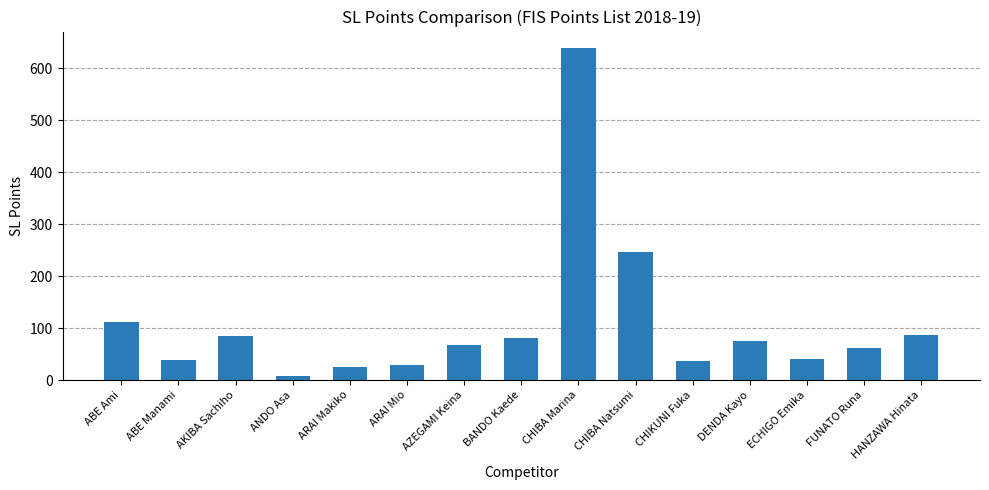

What is the average value?

108.6